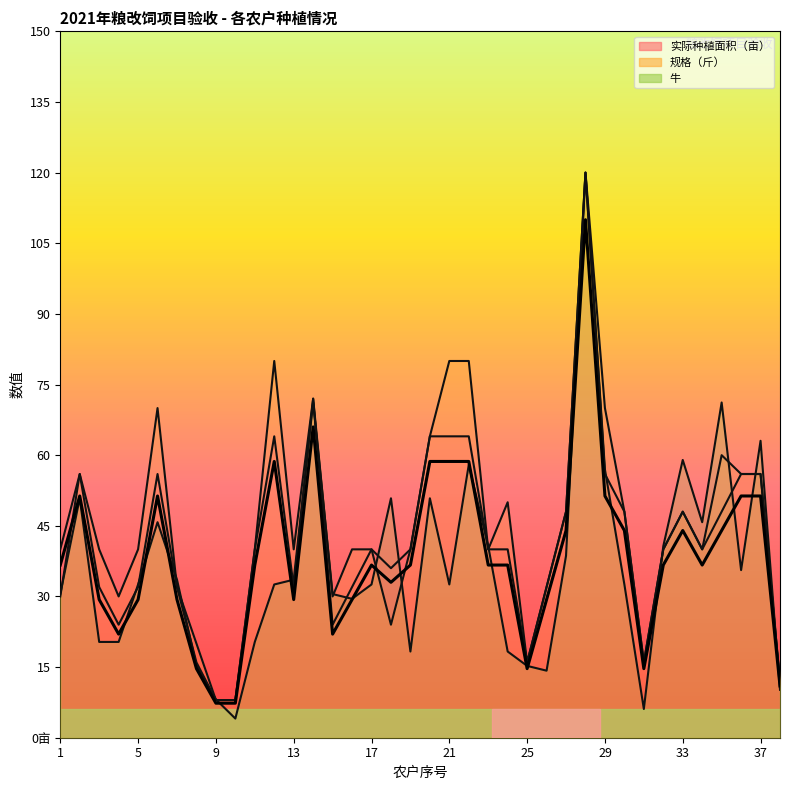

List the series in order of their peak value, highest first.

实际种植面积（亩）, 规格（斤）, 牛